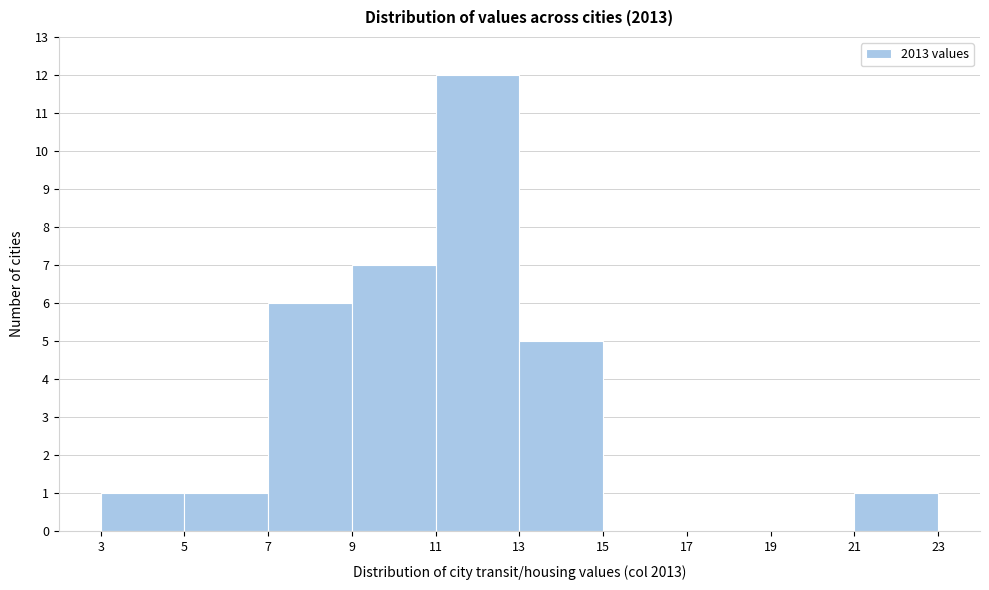

Reading left to right, list every bar in this chart as the range it spans on the x-axis followed by its height. The values are not printed on the chart, so give them approximately, as read against the axis.

3 to 5: 1
5 to 7: 1
7 to 9: 6
9 to 11: 7
11 to 13: 12
13 to 15: 5
15 to 17: 0
17 to 19: 0
19 to 21: 0
21 to 23: 1